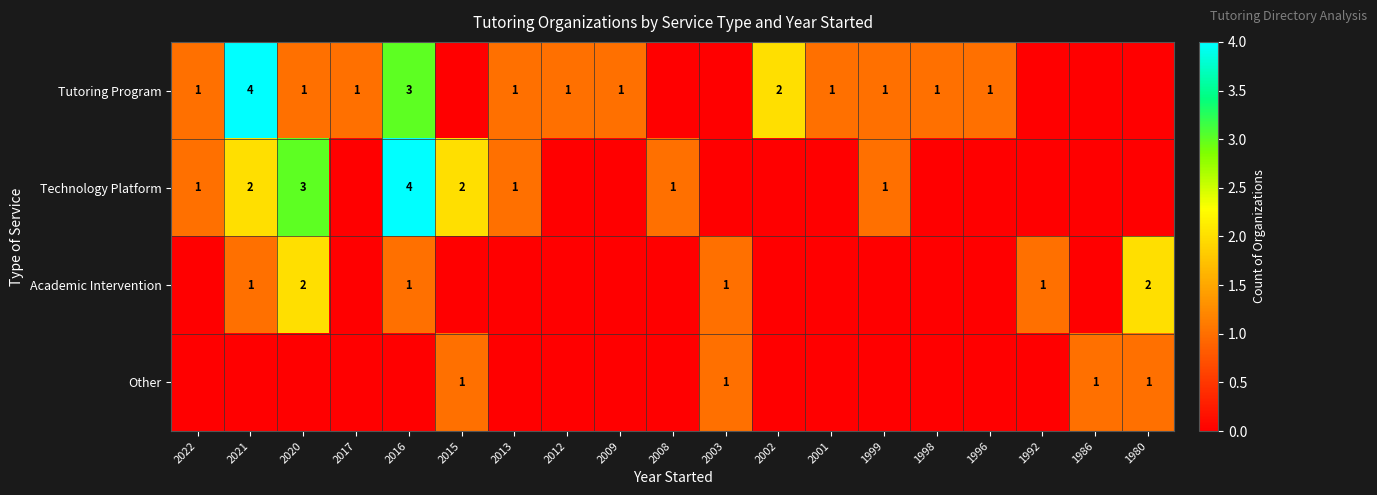

The Tutoring Program series shows 1 at 2013. True or false?

True